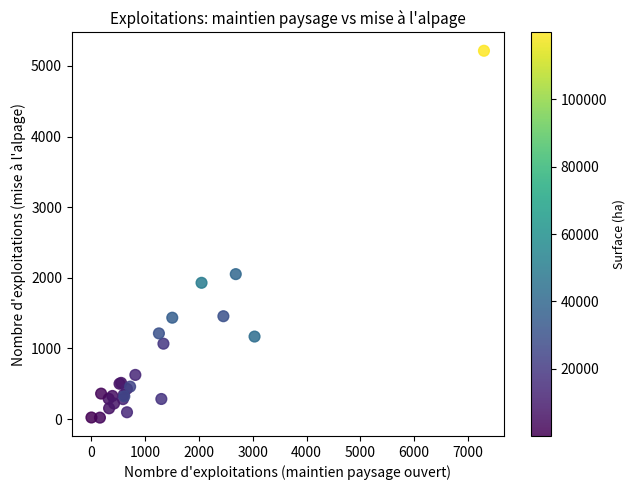

What Y value in the scatter plot is closest to 2617?

2052